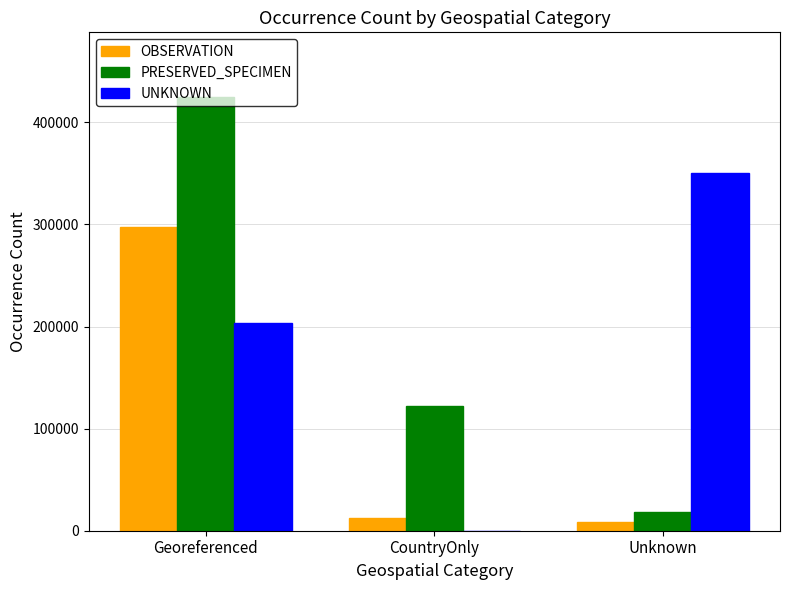

What is the difference between the PRESERVED_SPECIMEN values at CountryOnly and Unknown?

103083